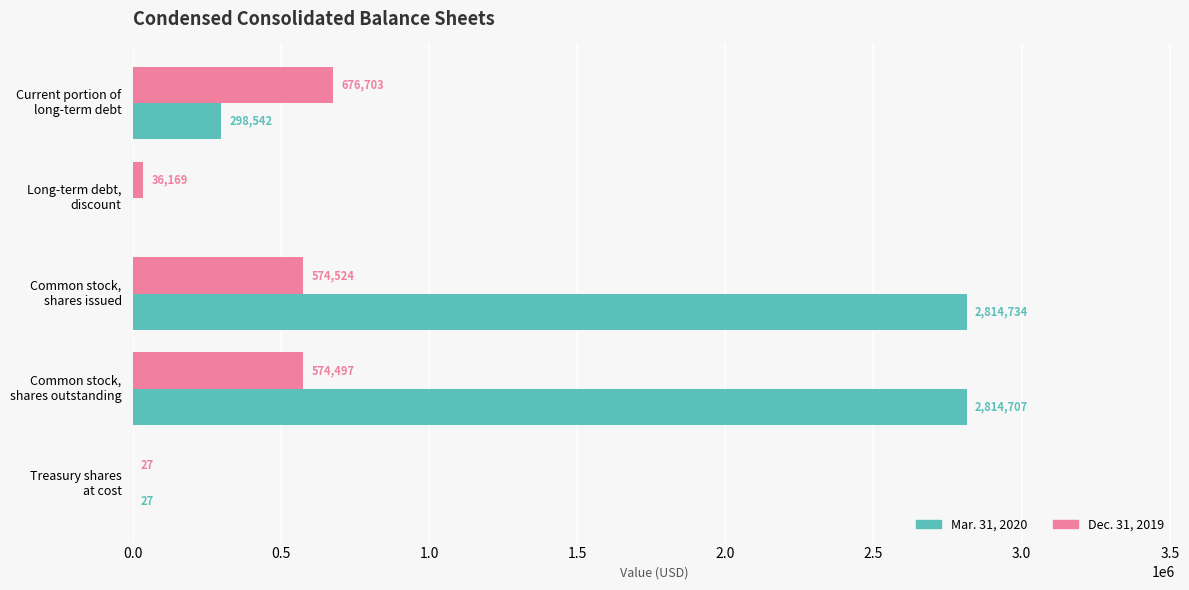

Which series has the largest total across all categories?

Mar. 31, 2020